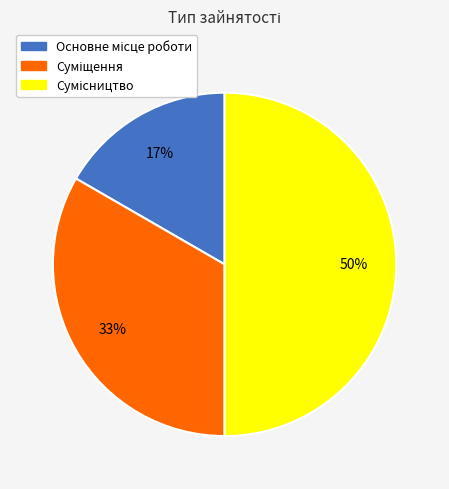

To the nearest percent, what is the average slice percentage?

33%